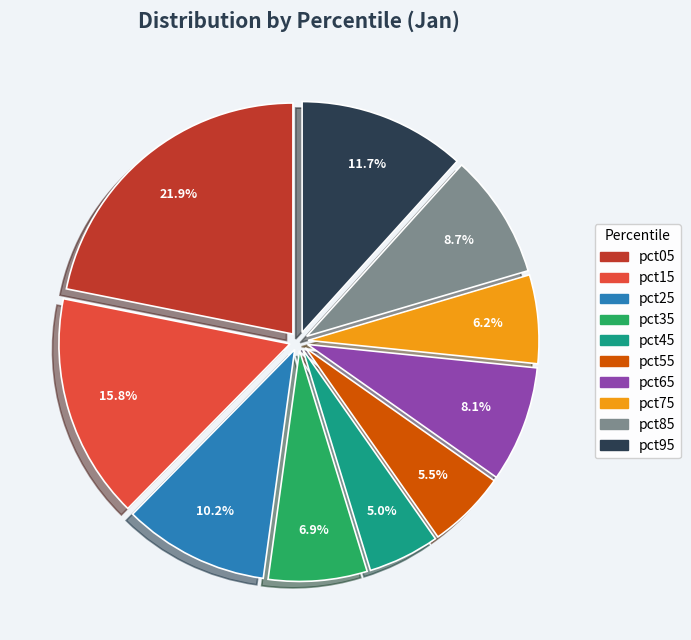

What portion of the pie excludes pct25?

89.8%